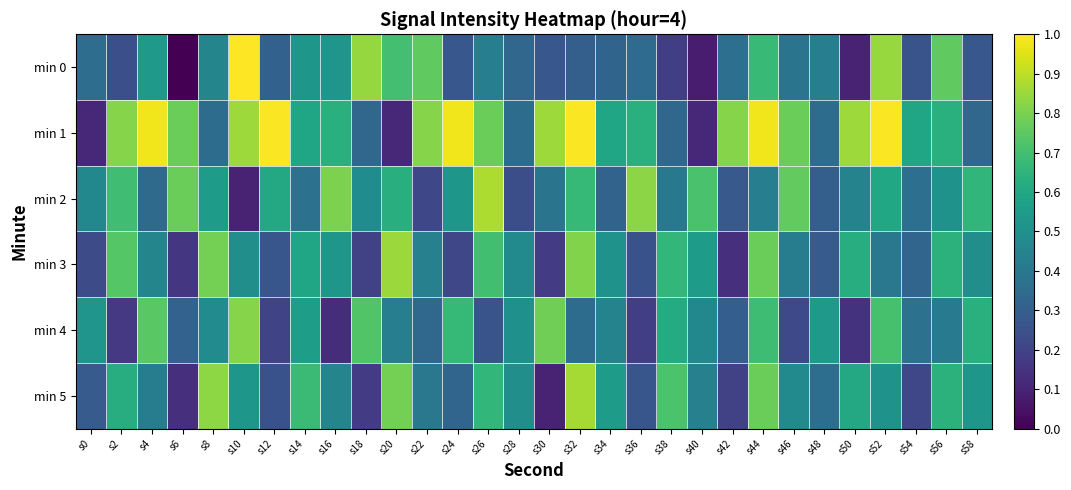

Reading left to right, list all the values displayed in this chart.

min 0: s0=0.4	s2=0.2	s4=0.5	s6=0.0	s8=0.5	s10=1.0	s12=0.3	s14=0.5	s16=0.5	s18=0.8	s20=0.7	s22=0.8	s24=0.3	s26=0.4	s28=0.3	s30=0.3	s32=0.3	s34=0.3	s36=0.4	s38=0.2	s40=0.1	s42=0.4	s44=0.7	s46=0.4	s48=0.4	s50=0.1	s52=0.8	s54=0.3	s56=0.8	s58=0.3
min 1: s0=0.1	s2=0.8	s4=1.0	s6=0.8	s8=0.4	s10=0.9	s12=1.0	s14=0.6	s16=0.6	s18=0.3	s20=0.1	s22=0.8	s24=1.0	s26=0.8	s28=0.4	s30=0.9	s32=1.0	s34=0.6	s36=0.6	s38=0.3	s40=0.1	s42=0.8	s44=1.0	s46=0.8	s48=0.4	s50=0.9	s52=1.0	s54=0.6	s56=0.6	s58=0.3
min 2: s0=0.5	s2=0.7	s4=0.3	s6=0.8	s8=0.5	s10=0.1	s12=0.6	s14=0.4	s16=0.8	s18=0.5	s20=0.6	s22=0.2	s24=0.5	s26=0.9	s28=0.2	s30=0.4	s32=0.7	s34=0.3	s36=0.8	s38=0.4	s40=0.7	s42=0.3	s44=0.4	s46=0.8	s48=0.3	s50=0.4	s52=0.6	s54=0.4	s56=0.5	s58=0.7
min 3: s0=0.2	s2=0.7	s4=0.5	s6=0.2	s8=0.8	s10=0.5	s12=0.3	s14=0.6	s16=0.5	s18=0.2	s20=0.8	s22=0.4	s24=0.2	s26=0.7	s28=0.5	s30=0.2	s32=0.8	s34=0.5	s36=0.3	s38=0.7	s40=0.5	s42=0.1	s44=0.8	s46=0.4	s48=0.3	s50=0.6	s52=0.4	s54=0.3	s56=0.6	s58=0.5
min 4: s0=0.5	s2=0.2	s4=0.7	s6=0.3	s8=0.5	s10=0.8	s12=0.2	s14=0.6	s16=0.1	s18=0.7	s20=0.4	s22=0.3	s24=0.7	s26=0.3	s28=0.5	s30=0.8	s32=0.4	s34=0.4	s36=0.2	s38=0.6	s40=0.5	s42=0.3	s44=0.7	s46=0.2	s48=0.5	s50=0.1	s52=0.7	s54=0.4	s56=0.4	s58=0.6
min 5: s0=0.3	s2=0.6	s4=0.4	s6=0.1	s8=0.8	s10=0.5	s12=0.3	s14=0.7	s16=0.5	s18=0.2	s20=0.8	s22=0.4	s24=0.3	s26=0.7	s28=0.5	s30=0.1	s32=0.9	s34=0.5	s36=0.3	s38=0.7	s40=0.4	s42=0.2	s44=0.8	s46=0.5	s48=0.4	s50=0.6	s52=0.5	s54=0.2	s56=0.6	s58=0.5